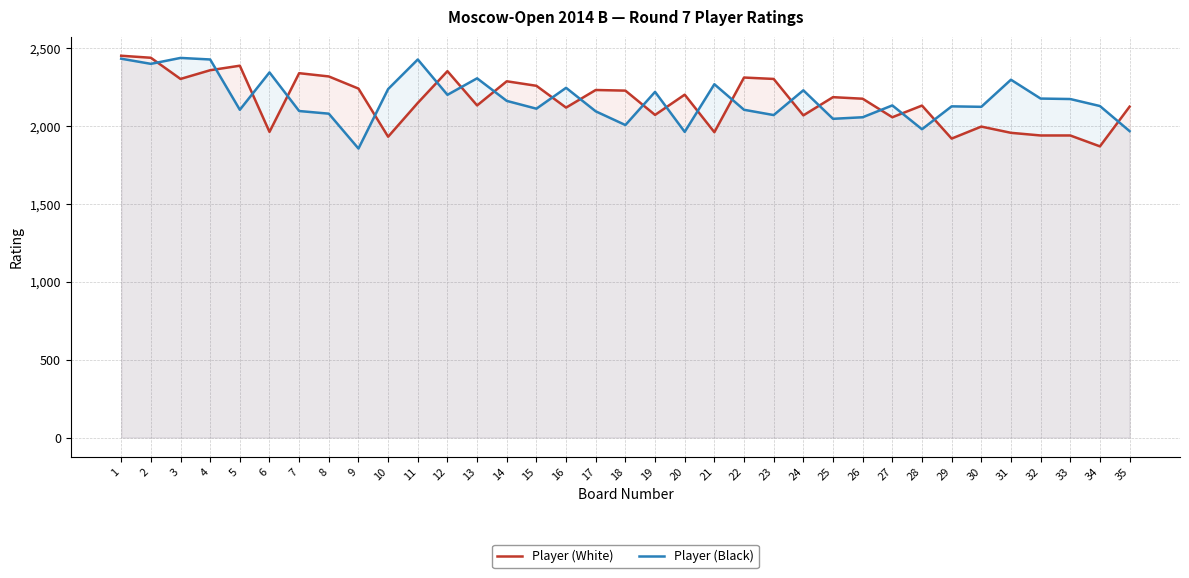

List the series in order of their overall mean, lowest first.

Player (White), Player (Black)